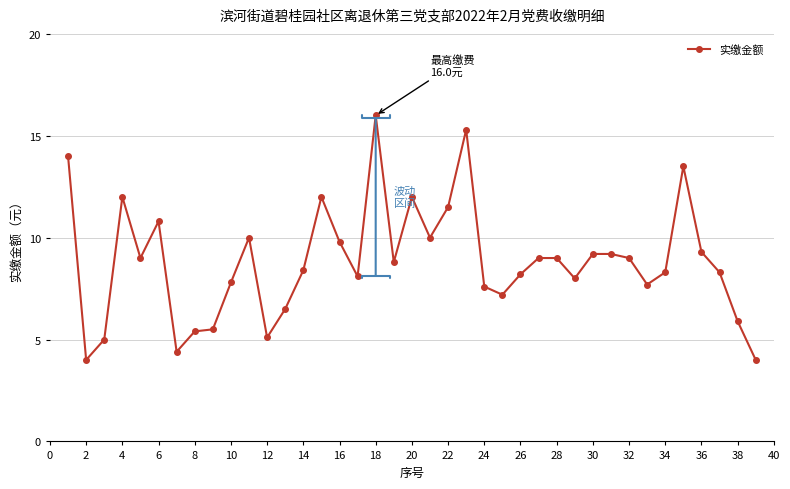

True or false: the data has more than 0 interior local peaks.

True